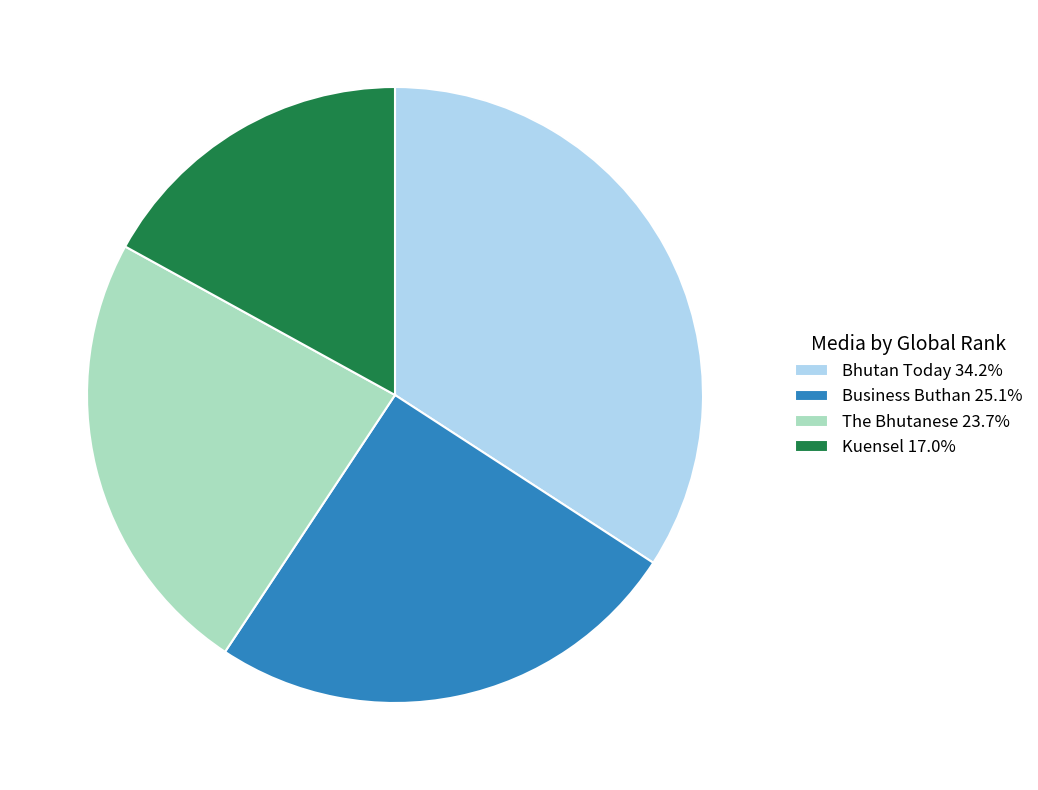

Which has a higher value, Kuensel or Bhutan Today?

Bhutan Today